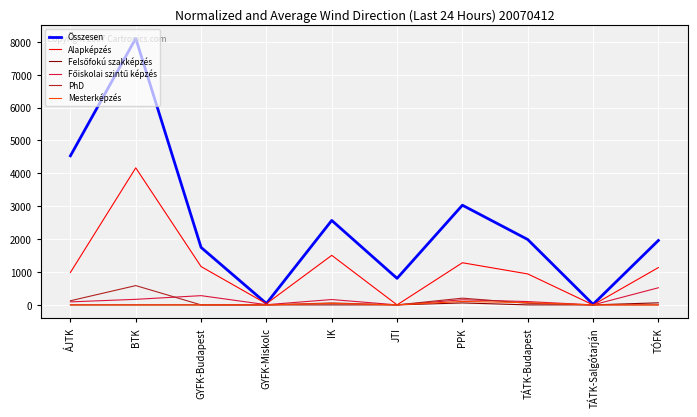

What position from the left is JTI?

6